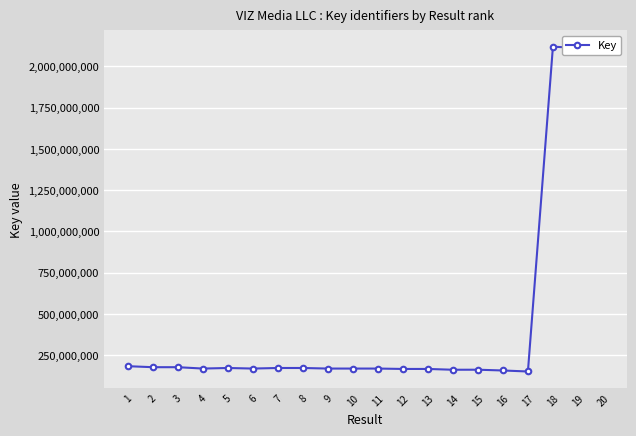

True or false: there are more than 0 points higher than both neighbors.

True